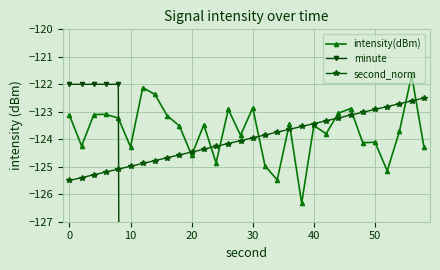

How many interior local valleys does the intensity(dBm) series have?

10